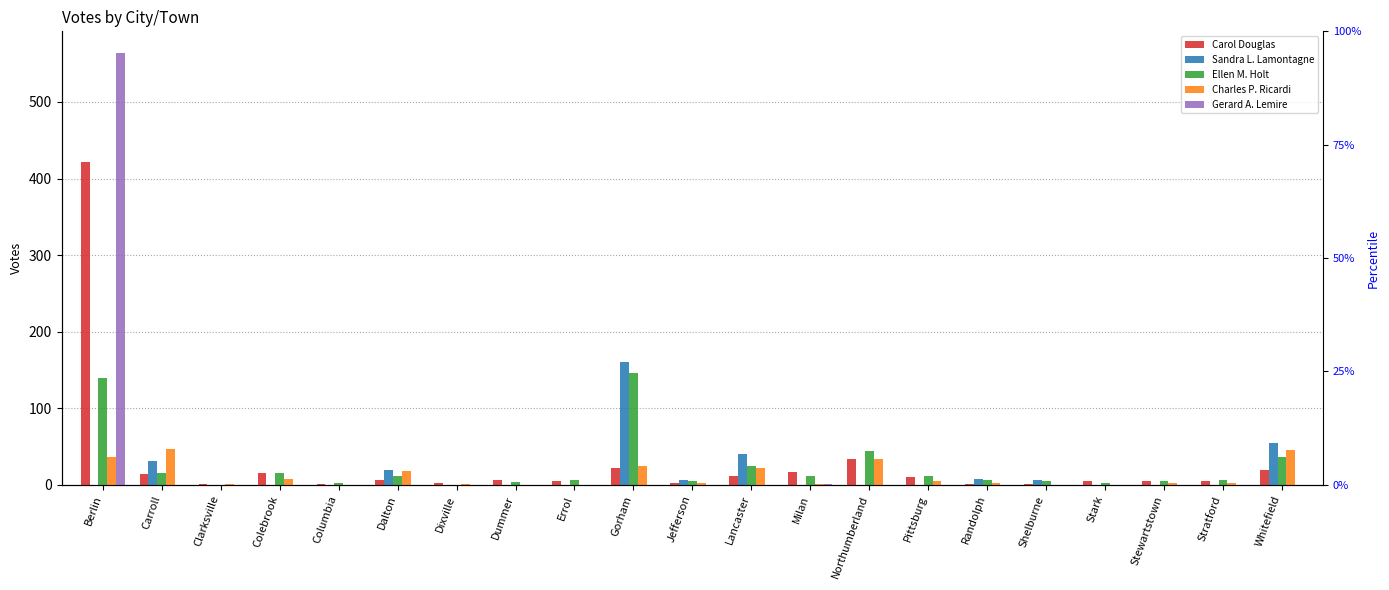

How many groups of bars are there?

21